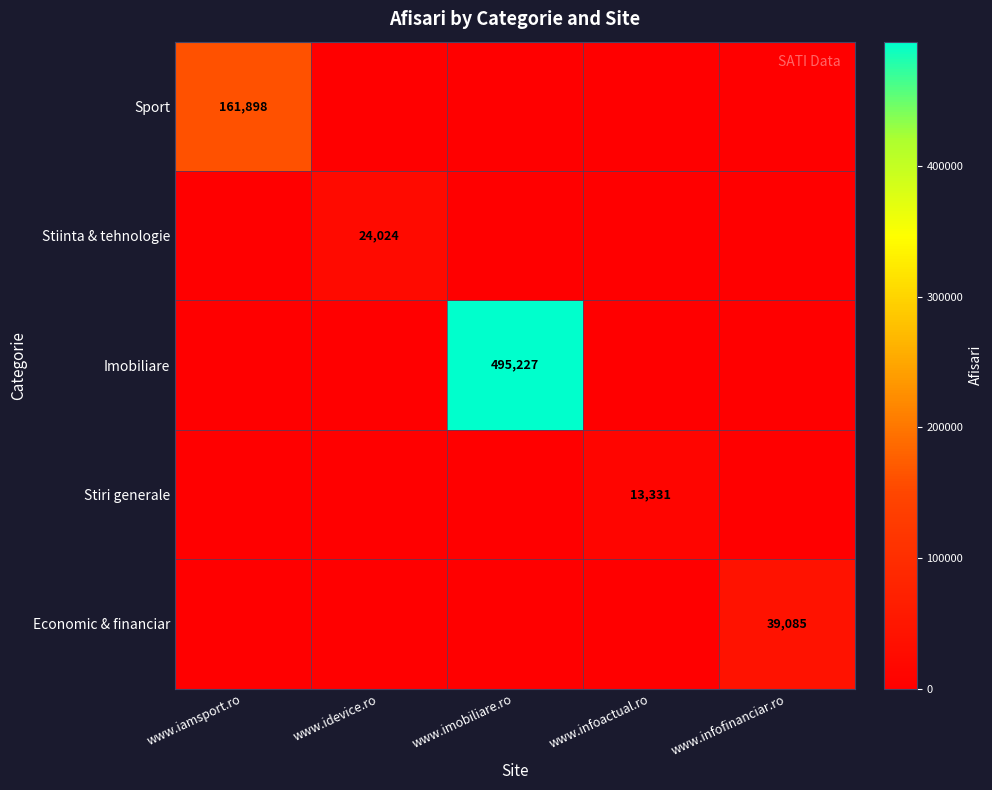

Is it true that Economic & financiar equals 18091 at www.infofinanciar.ro?

False